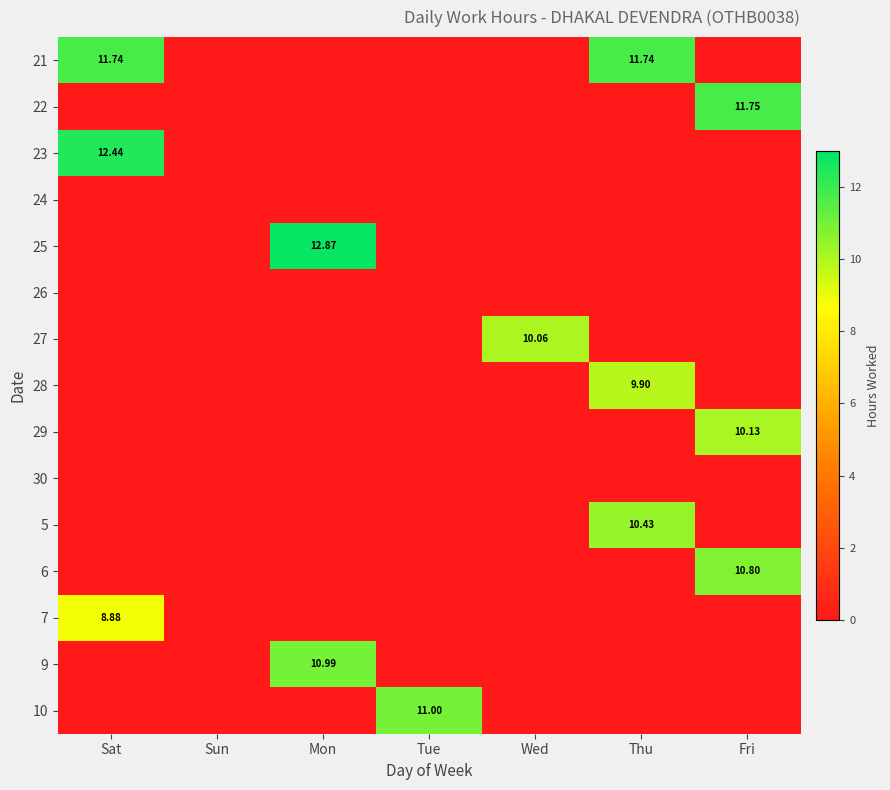

At how many categories does at least one series exceed 4?

6